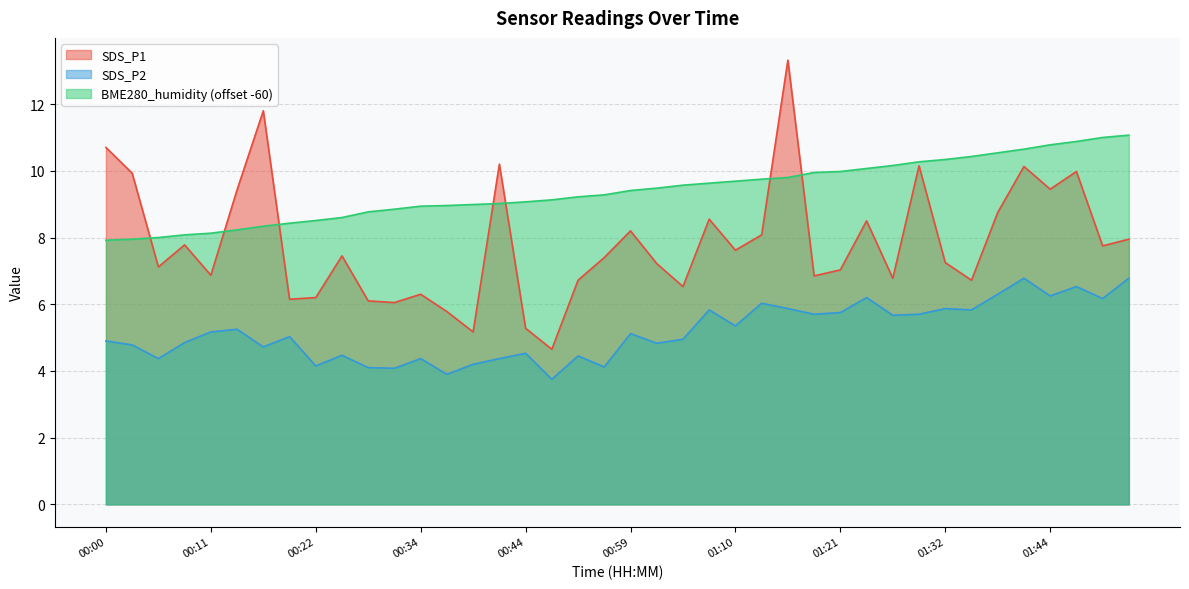

What is the difference between the maximum and minimum values in the SDS_P1 series?

8.7